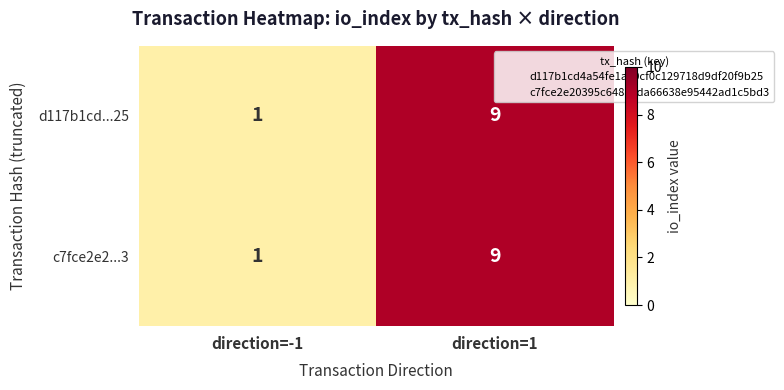

At which category does the chart reach its peak across all series?

direction=1